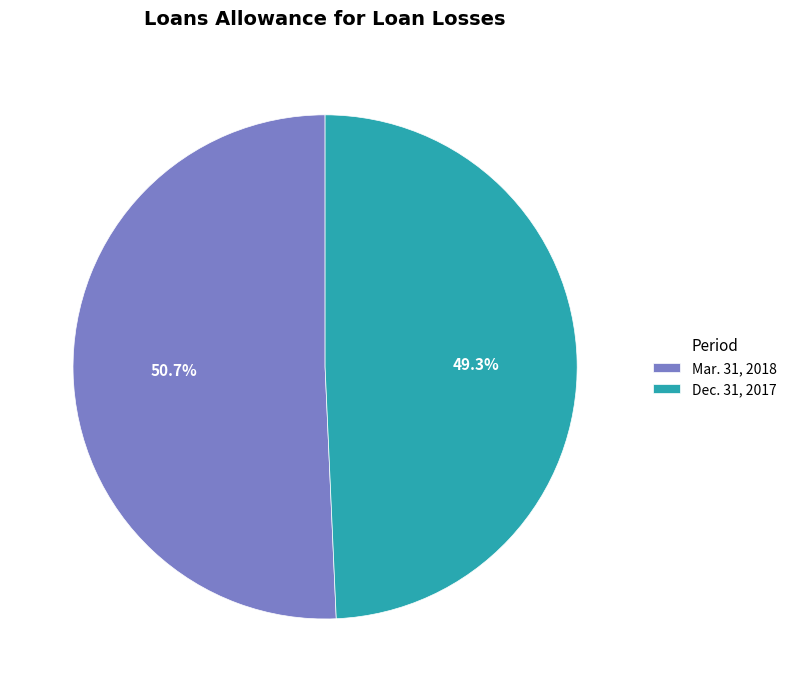

Does any single category account for the majority?

Yes